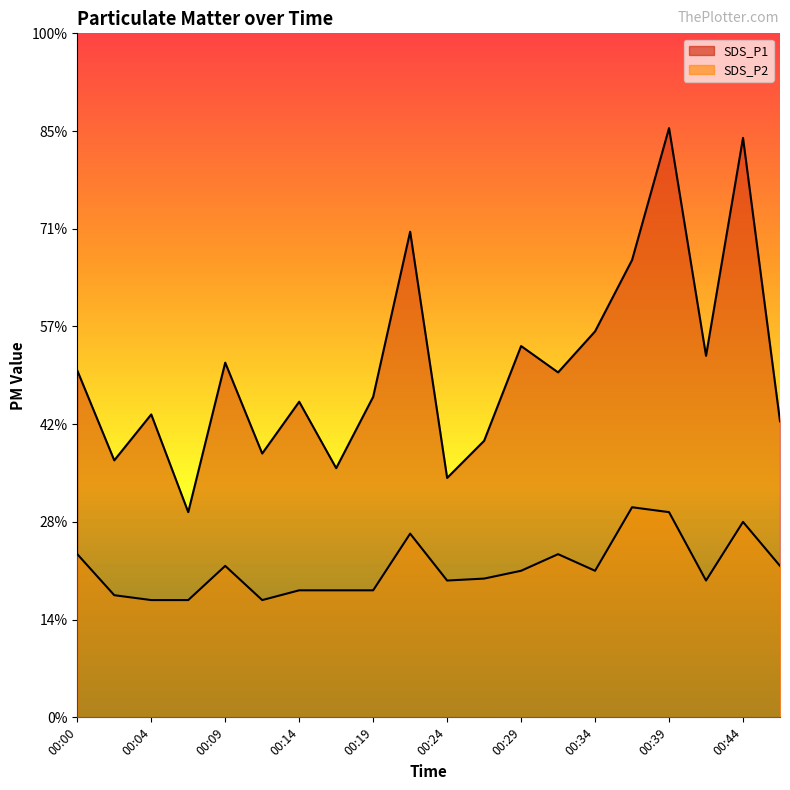

What is the value of the SDS_P2 point at the 10th from the left?

1.9